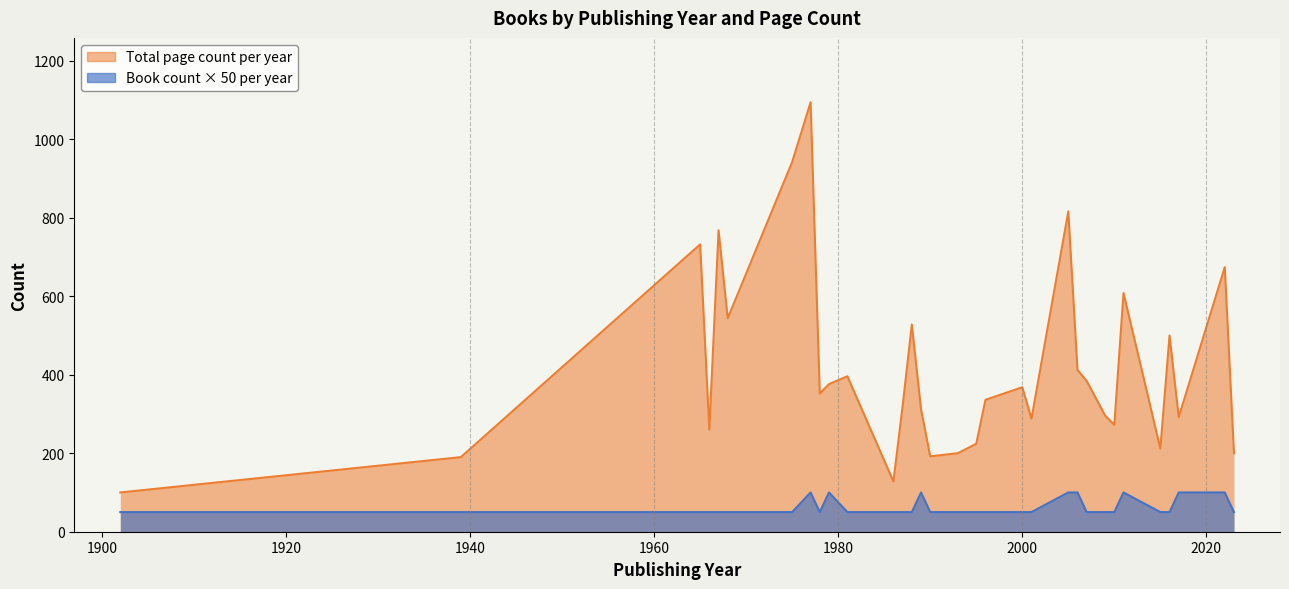

Does the chart have visible grid lines?

No